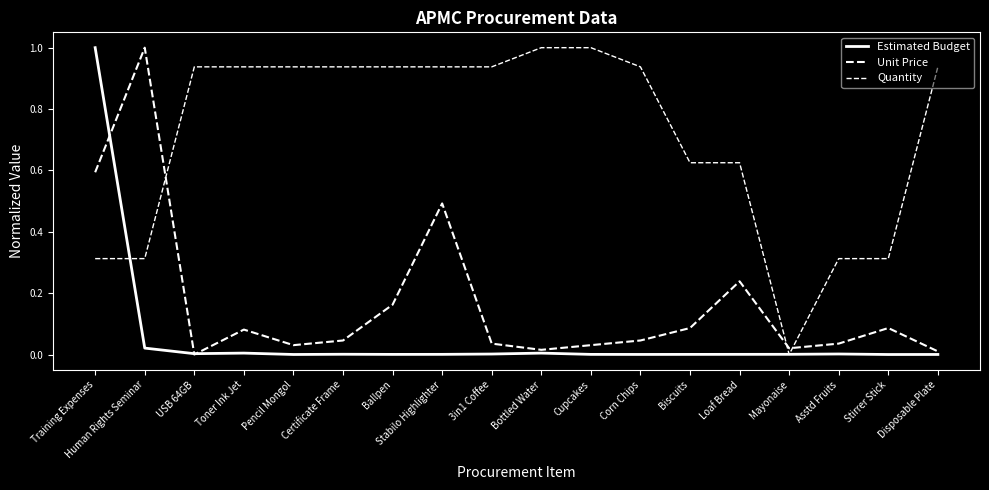

Does the chart display data point markers on the line(s)?

No